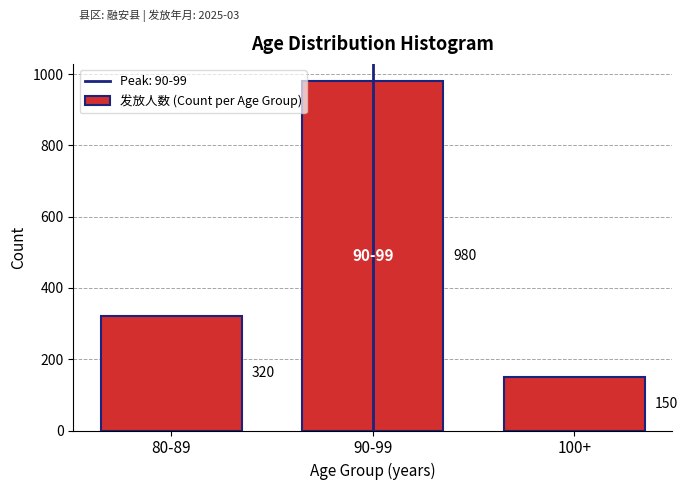

Reading left to right, what are all the values shown in this chart?

320	980	150